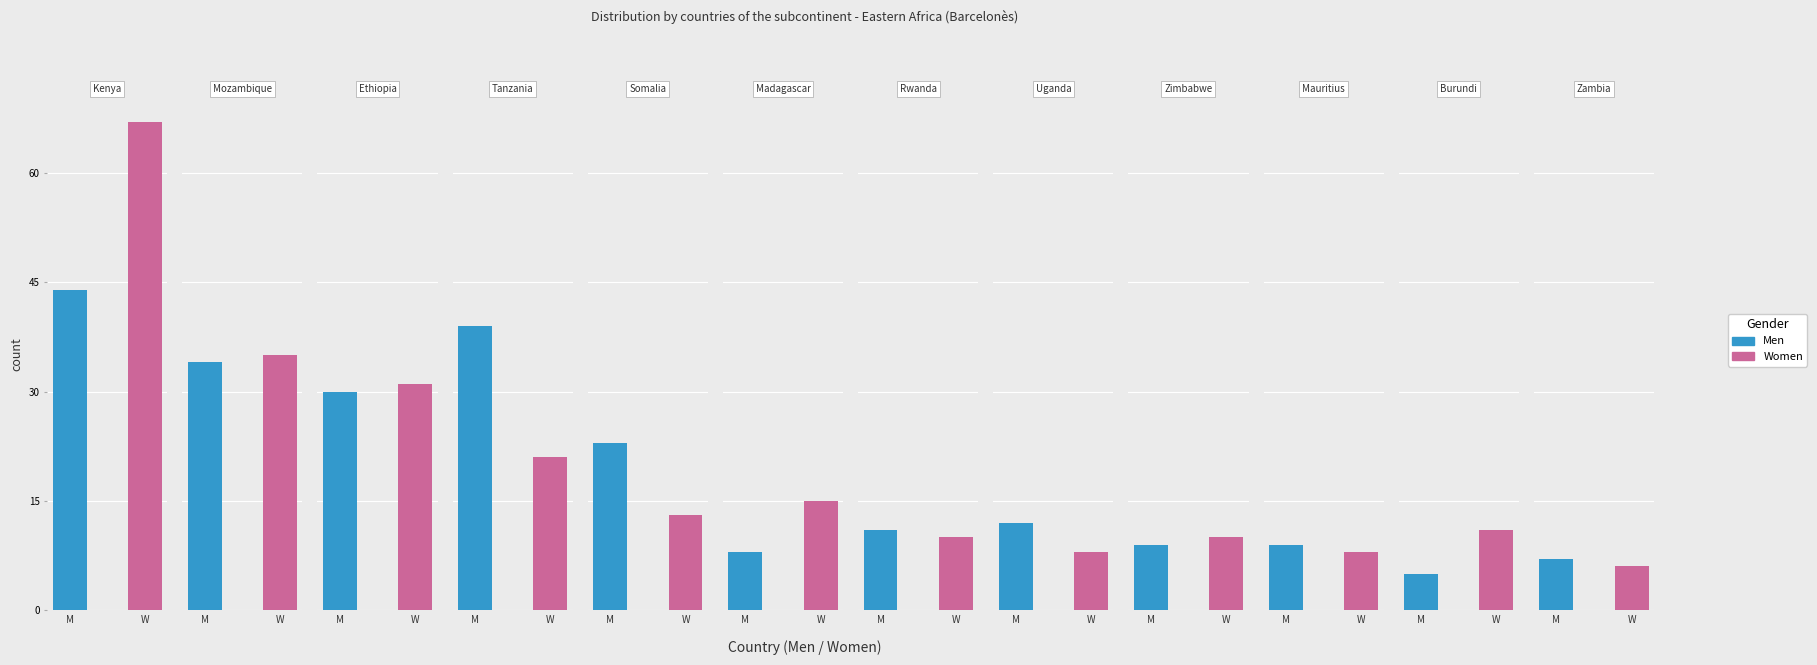

Reading left to right, what are all the values shown in this chart?

Men: 44	34	30	39	23	8	11	12	9	9	5	7
Women: 67	35	31	21	13	15	10	8	10	8	11	6